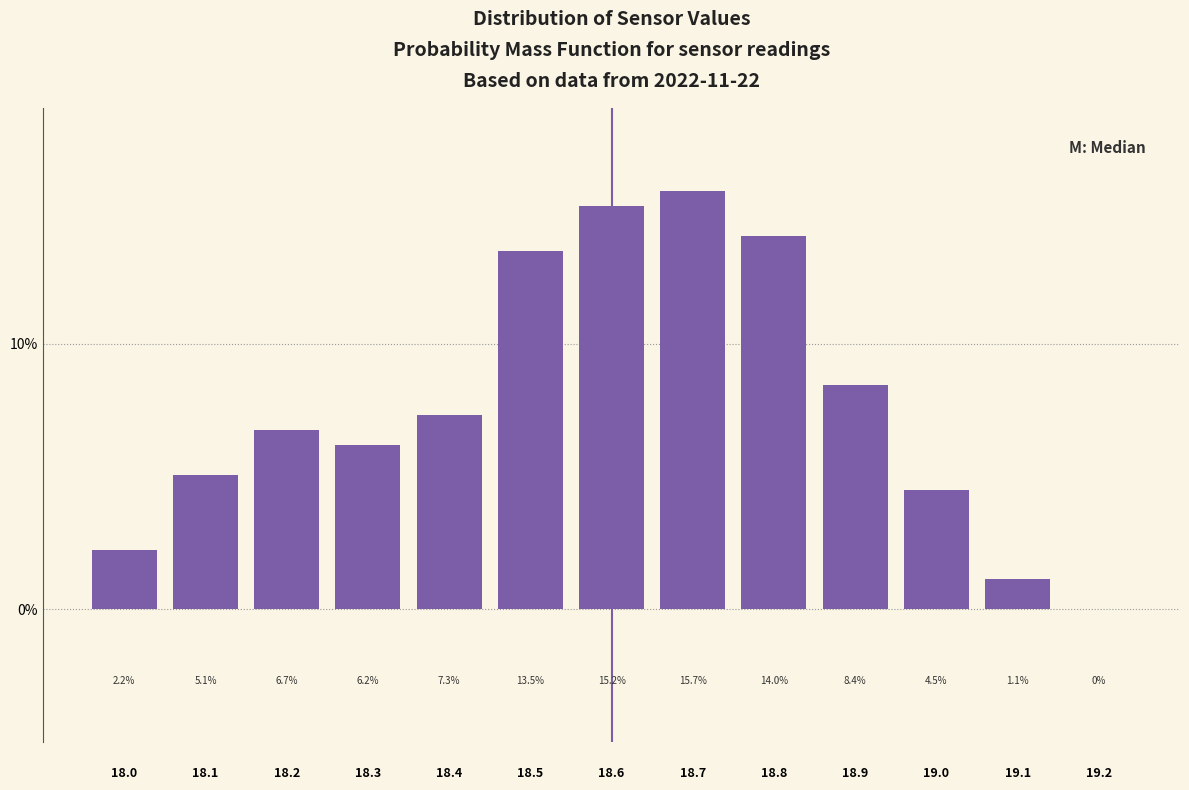

Reading left to right, list every bar in this chart as the range it spans on the x-axis followed by its height.

17.95 to 18.05: 2.2
18.05 to 18.15: 5.1
18.15 to 18.25: 6.7
18.25 to 18.35: 6.2
18.35 to 18.45: 7.3
18.45 to 18.55: 13.5
18.55 to 18.65: 15.2
18.65 to 18.75: 15.7
18.75 to 18.85: 14.0
18.85 to 18.95: 8.4
18.95 to 19.05: 4.5
19.05 to 19.15: 1.1
19.15 to 19.25: 0.0